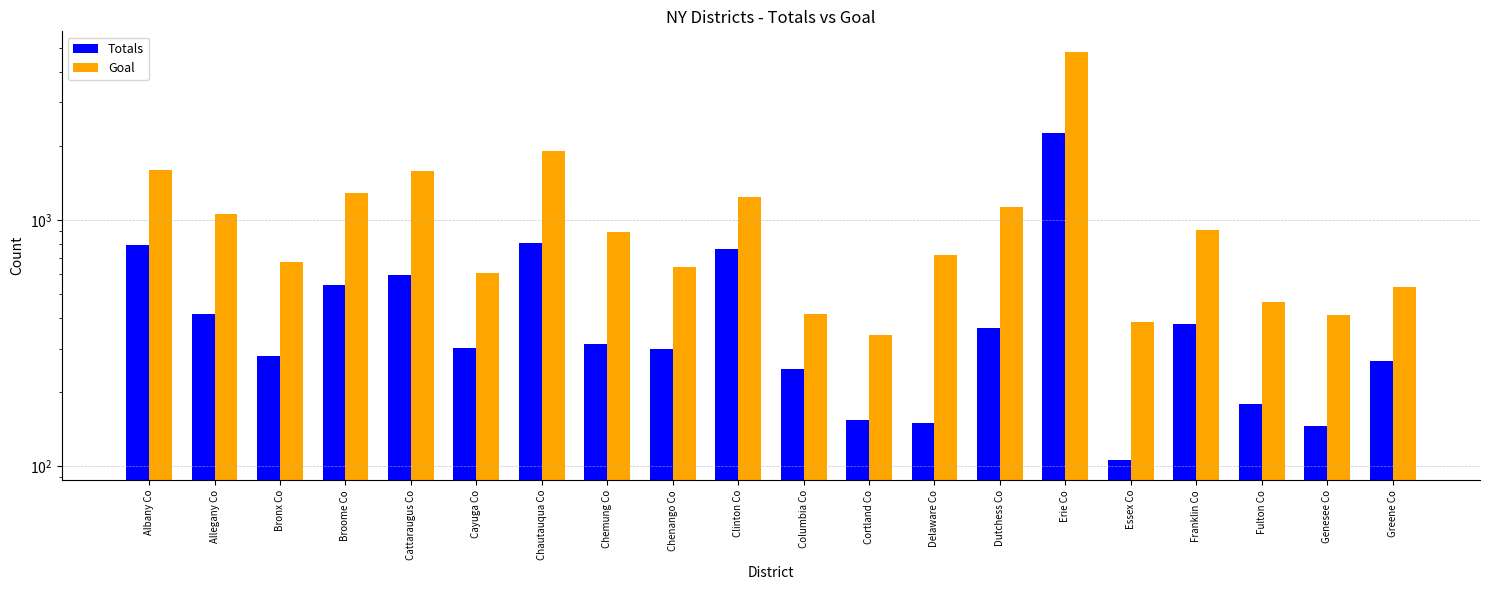

What is the difference between the second highest and minimum values in the Goal series?

1554